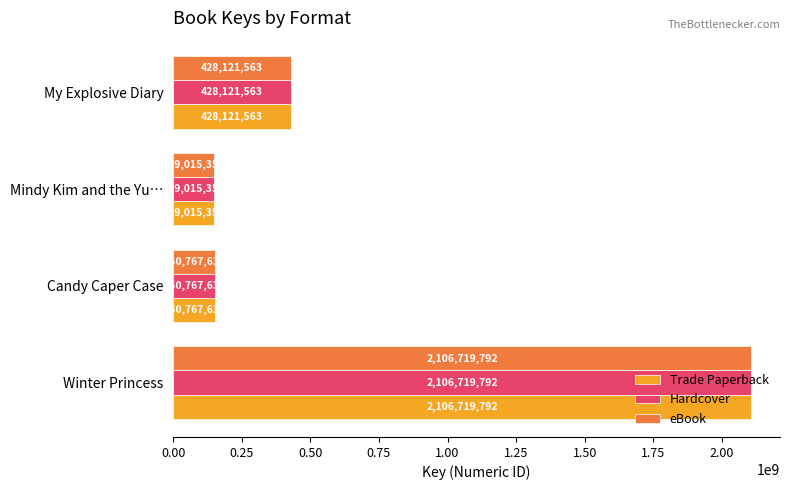

At which category does the chart reach its minimum across all series?

Mindy Kim and the Yu…